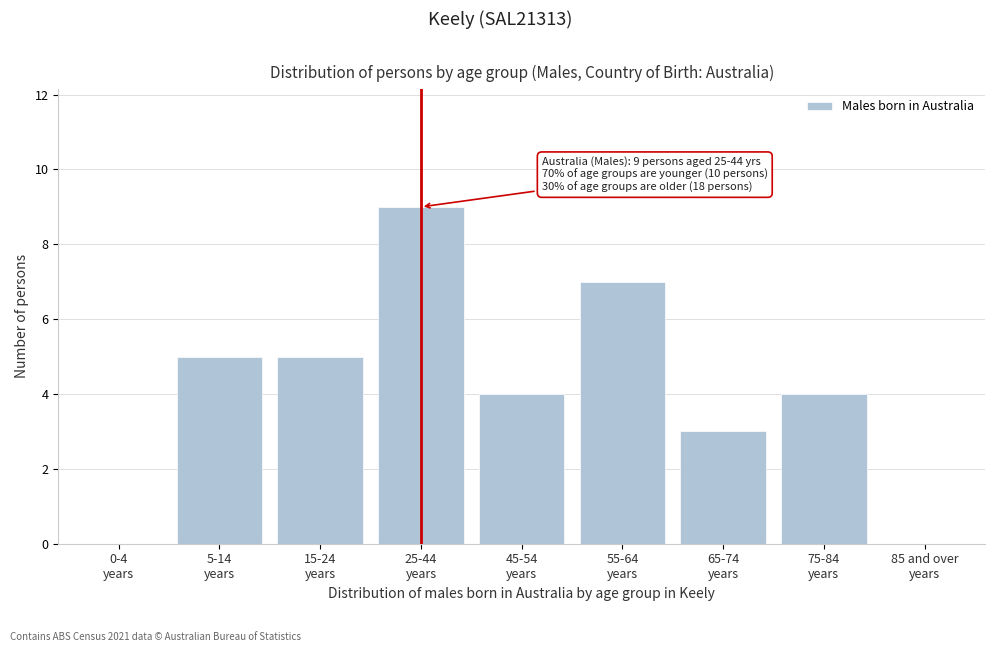

What is the maximum value shown in the chart?

9